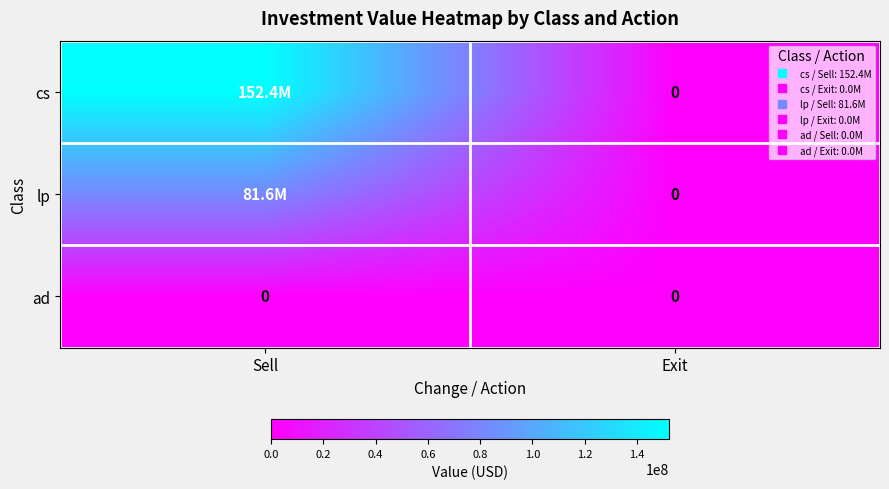

The value of cs at Sell is 81235400. True or false?

False